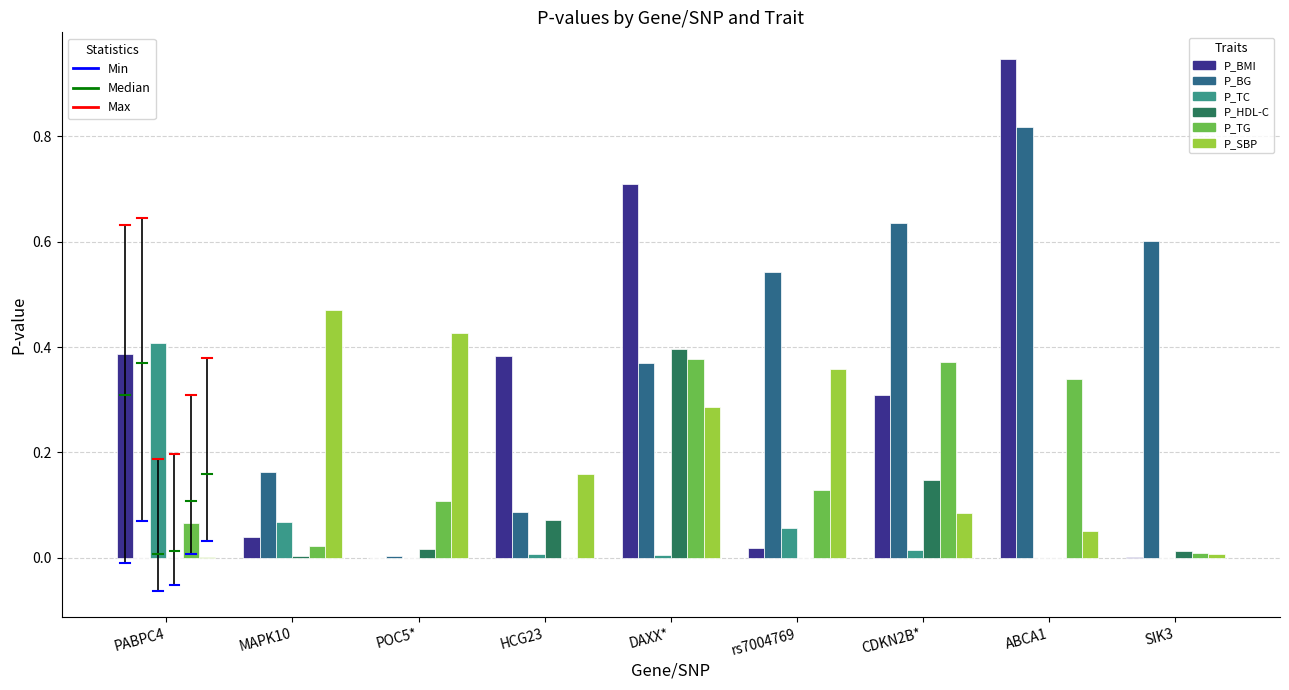

At which category does the chart reach its peak across all series?

ABCA1